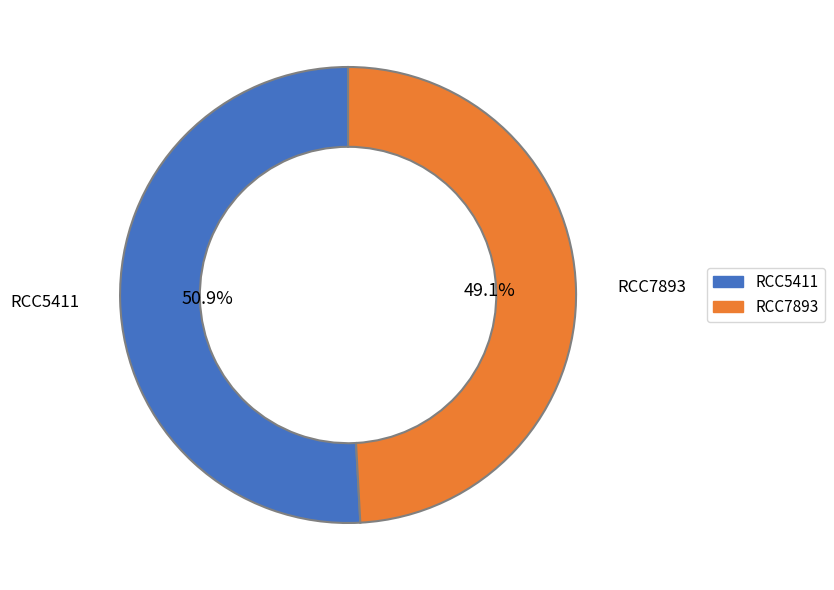

What portion of the pie excludes RCC7893?

50.9%